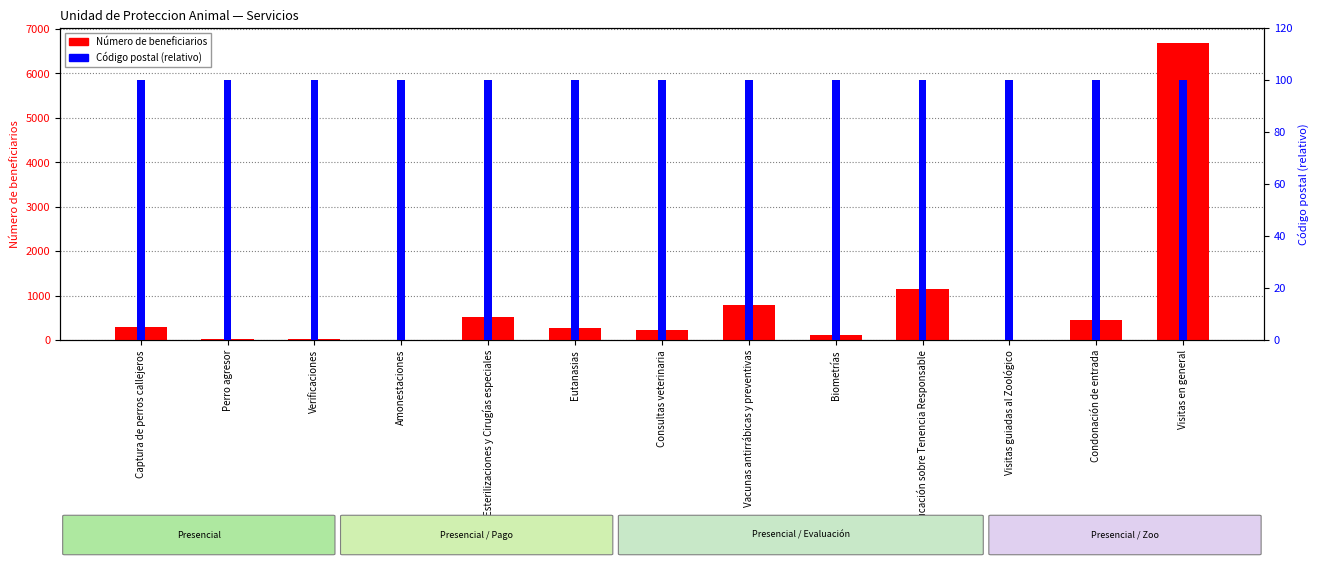

Between Consultas veterinaria and Condonación de entrada, which series saw the biggest shift?

Número de beneficiarios